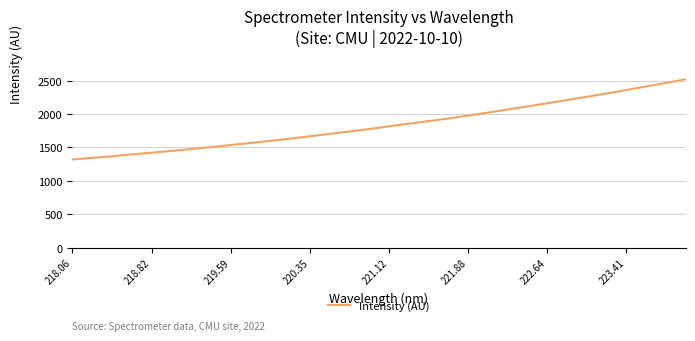

How many values are below 1816?

16